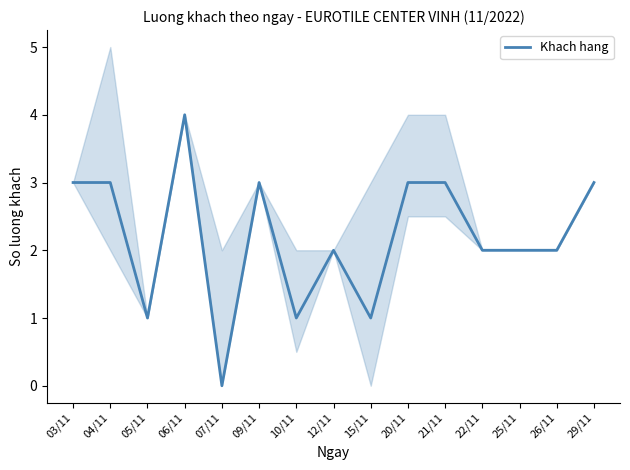

What is the average value?

2